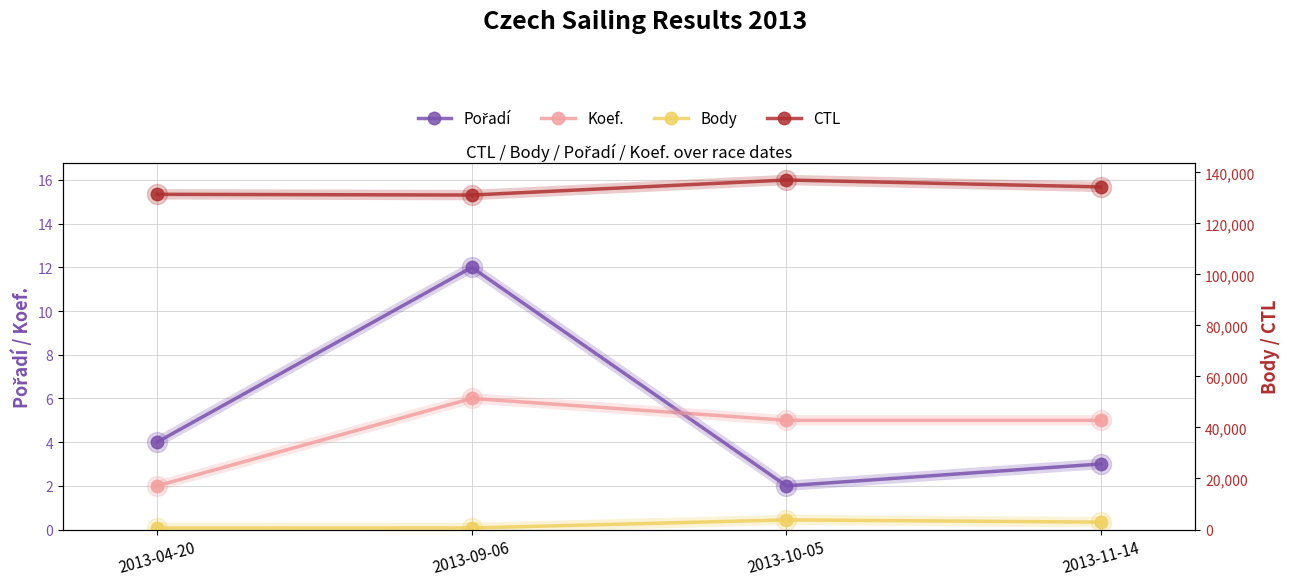

At how many categories does at least one series exceed 16706?

4